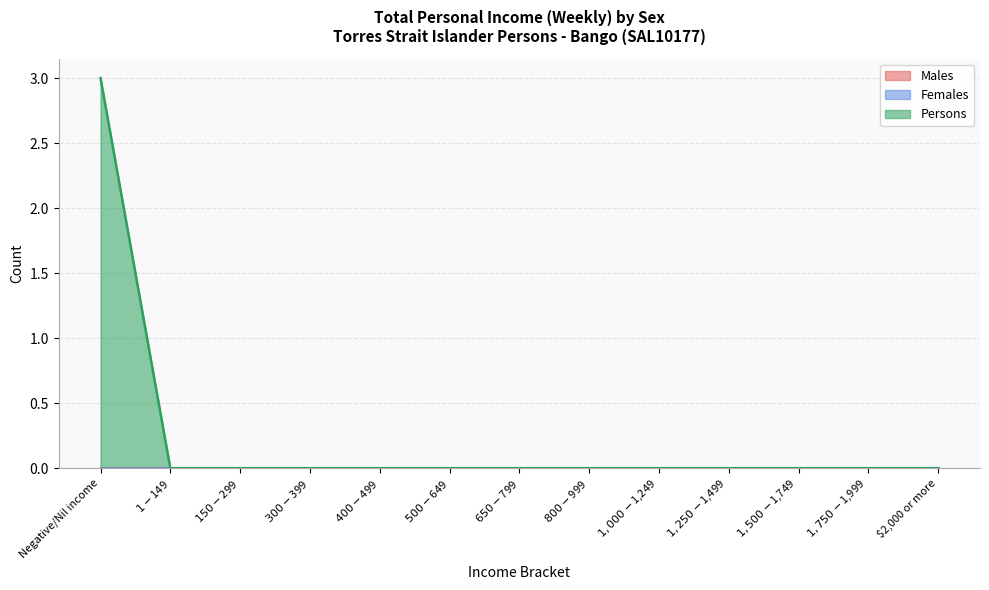

Which series has the widest spread of values?

Persons